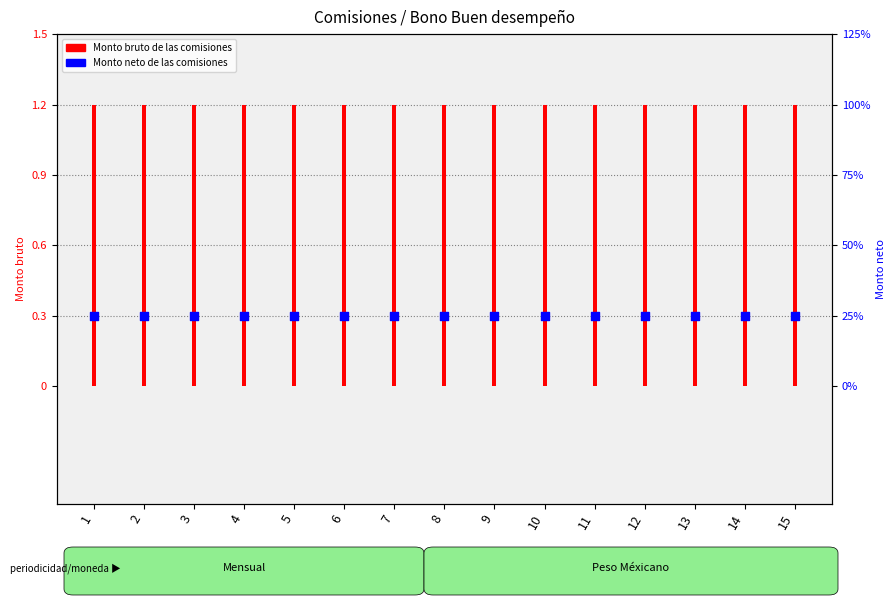

At which category is the sum across all series the highest?

1